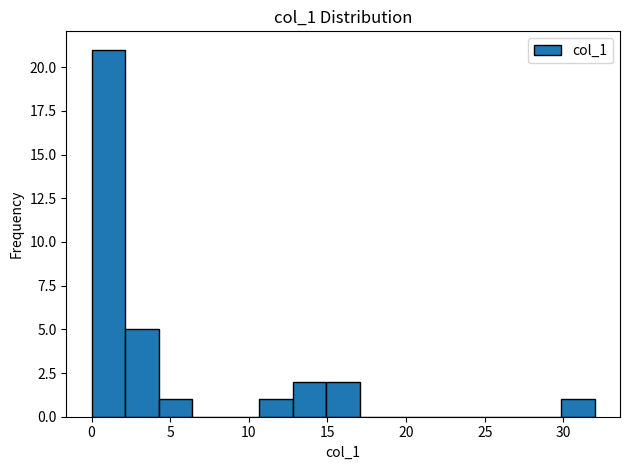

Reading left to right, transcribe this chart: for each bar, give the range it covers on the x-axis and its height. Neither the bar edges nor the heights are printed on the chart, so give them approximately, as read against the axes.

0.0 to 2.0: 21
2.0 to 4.5: 5
4.5 to 6.5: 1
6.5 to 8.5: 0
8.5 to 10.5: 0
10.5 to 13.0: 1
13.0 to 15.0: 2
15.0 to 17.0: 2
17.0 to 19.0: 0
19.0 to 21.5: 0
21.5 to 23.5: 0
23.5 to 25.5: 0
25.5 to 27.5: 0
27.5 to 30.0: 0
30.0 to 32.0: 1